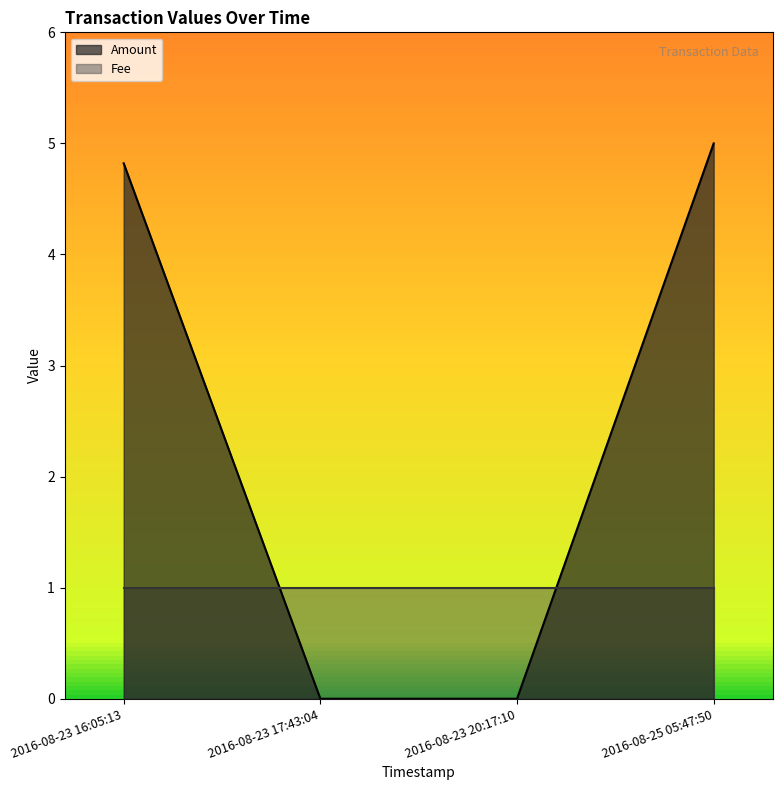

Is it true that Amount equals 2.5 at 2016-08-23 17:43:04?

False